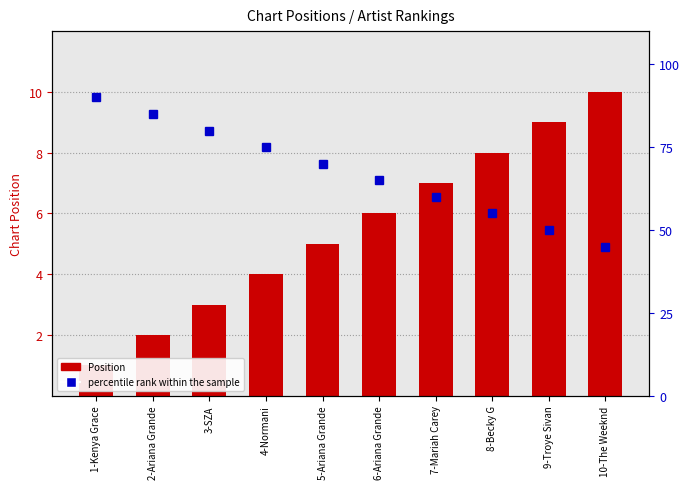

What are all the series names shown in the legend?

Position, percentile rank within the sample